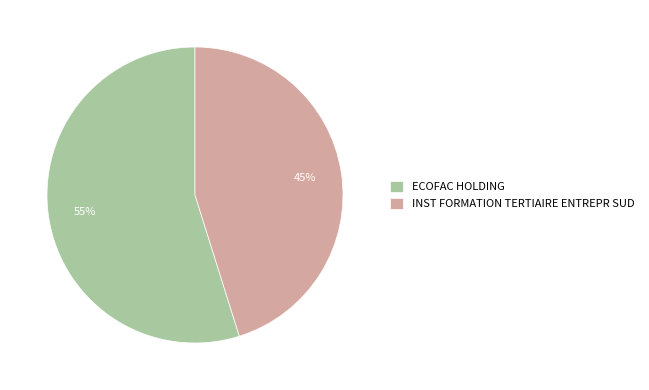

Do INST FORMATION TERTIAIRE ENTREPR SUD and ECOFAC HOLDING together represent more than half of the pie?

Yes